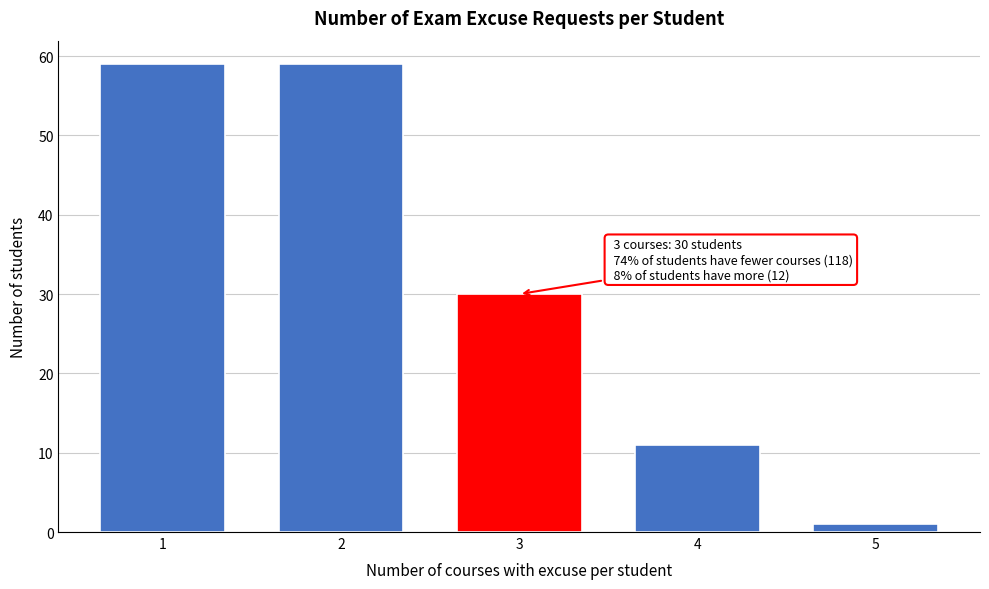

Reading right to left, what are all the values shown in this chart?

1	11	30	59	59